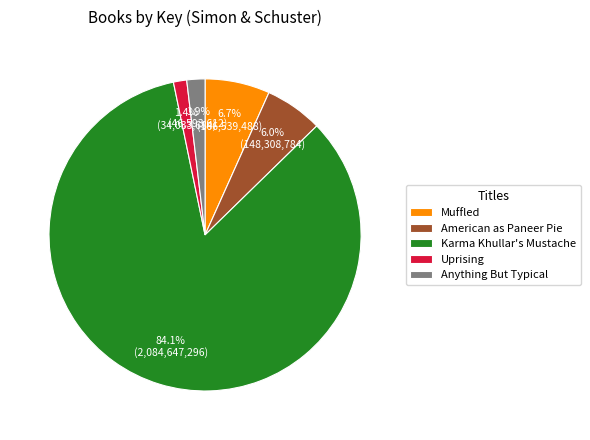

The Karma Khullar's Mustache slice represents 84% of the pie. True or false?

True